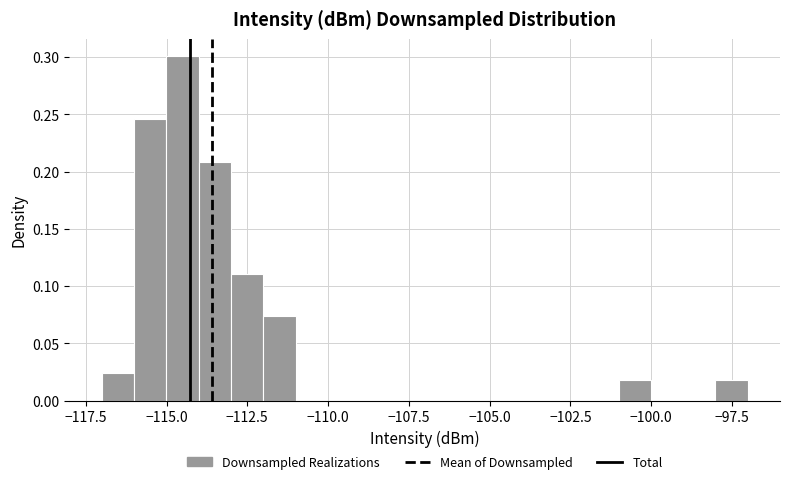

Around what value on the x-axis is the tallest bar? Give the approximate position of its centre, as read against the axis.

-114.5